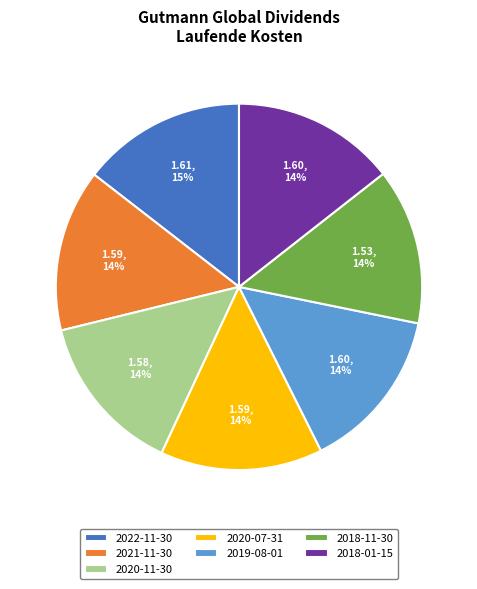

Does 2020-11-30 represent more than half of the total?

No